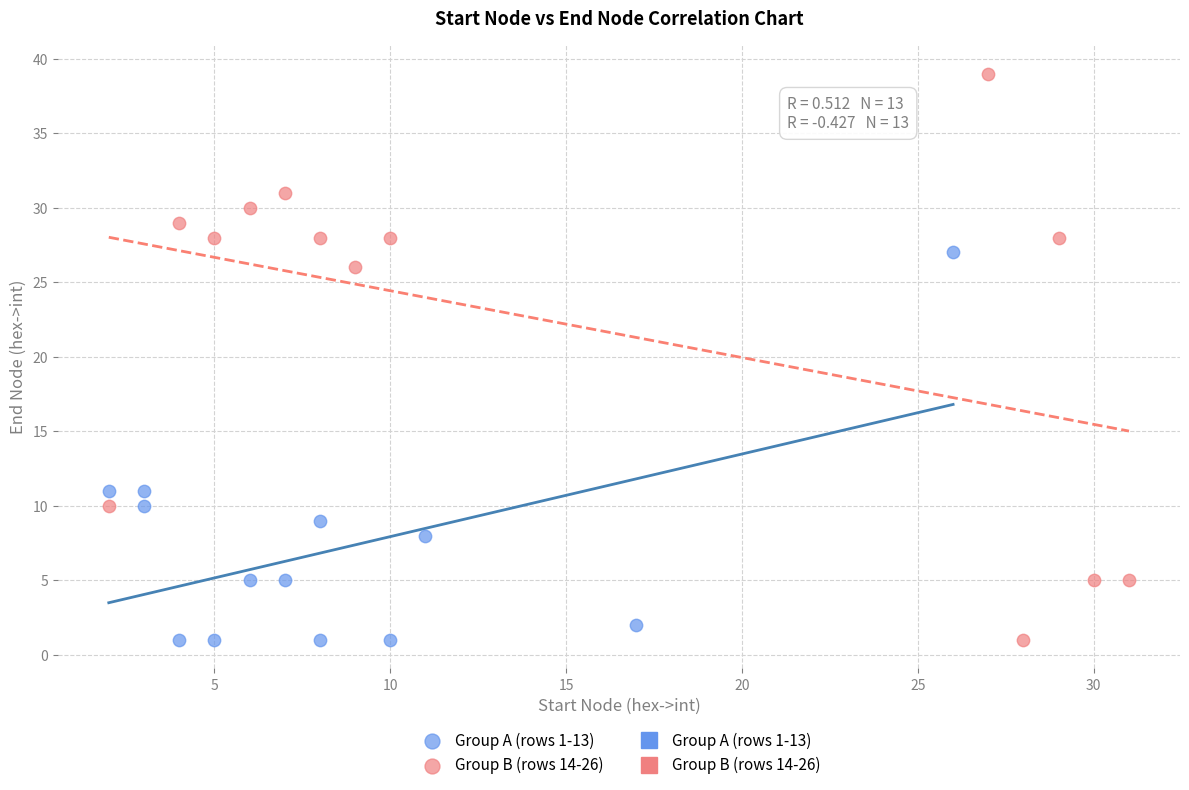

Which series reaches the maximum Y coordinate?

Group B (rows 14-26)